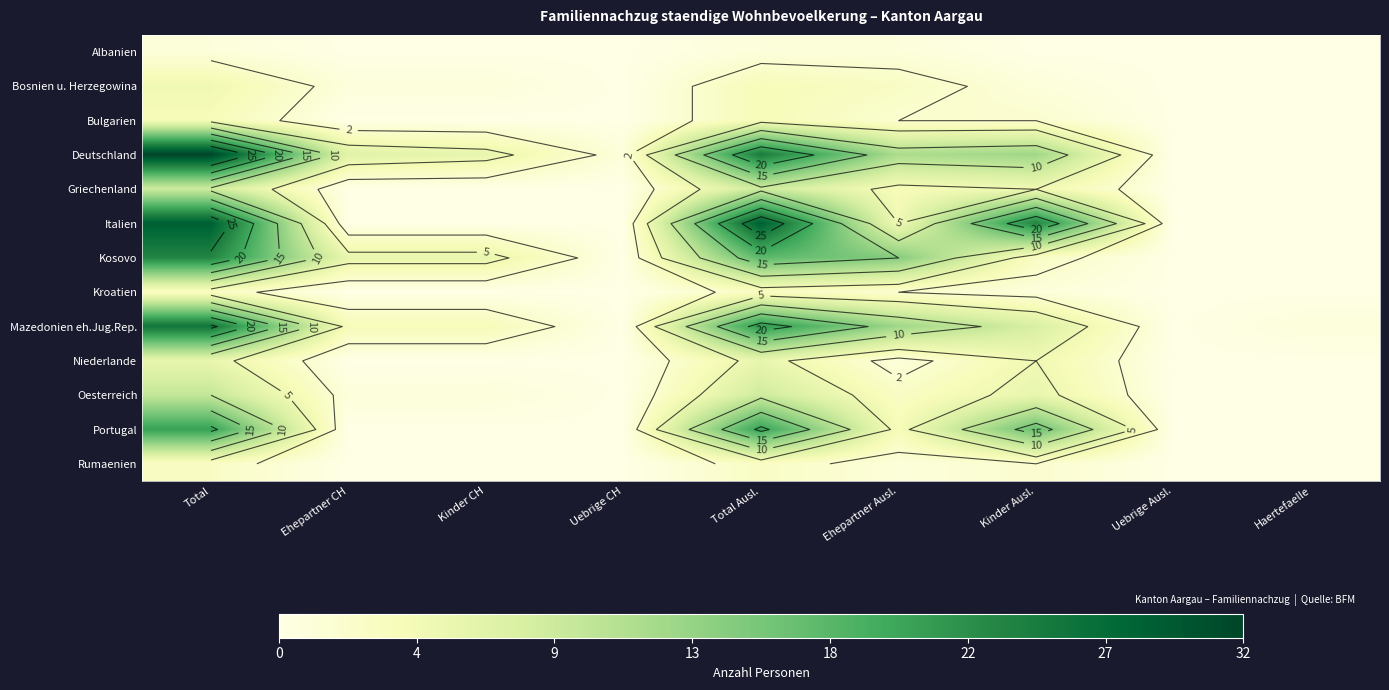

What is the spread (max minus min) of values at Ehepartner CH?

7